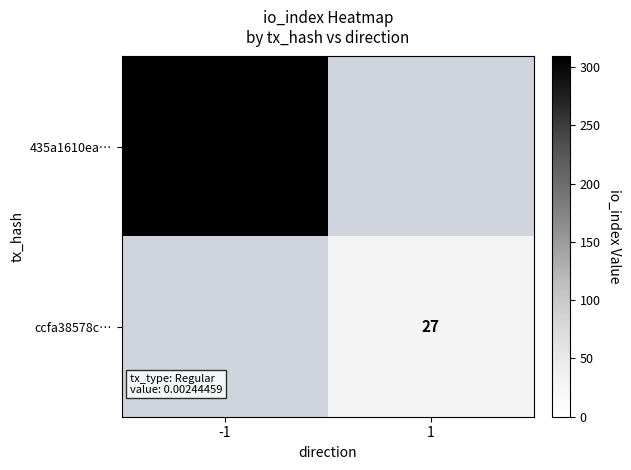

Is it true that 435a1610ea… equals 101 at -1?

False